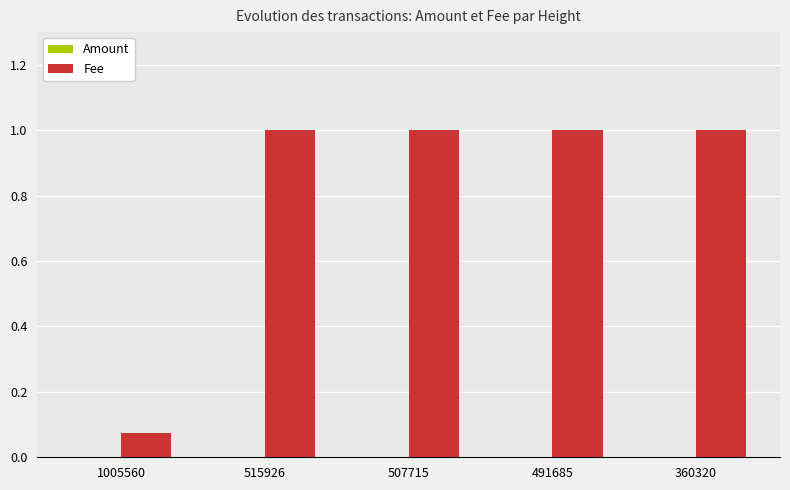

What is the highest value of the Fee series?

1.0